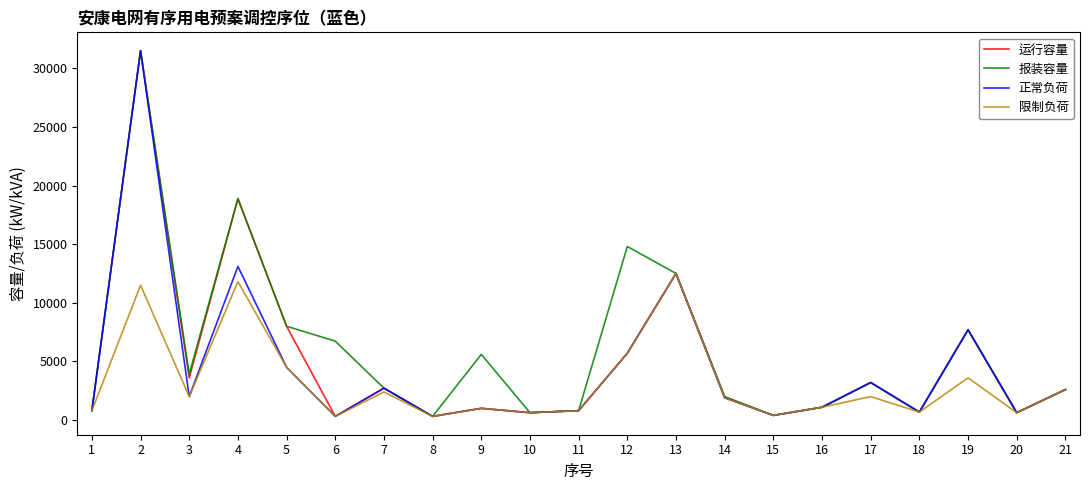

List the series in order of their overall mean, lowest first.

限制负荷, 正常负荷, 运行容量, 报装容量